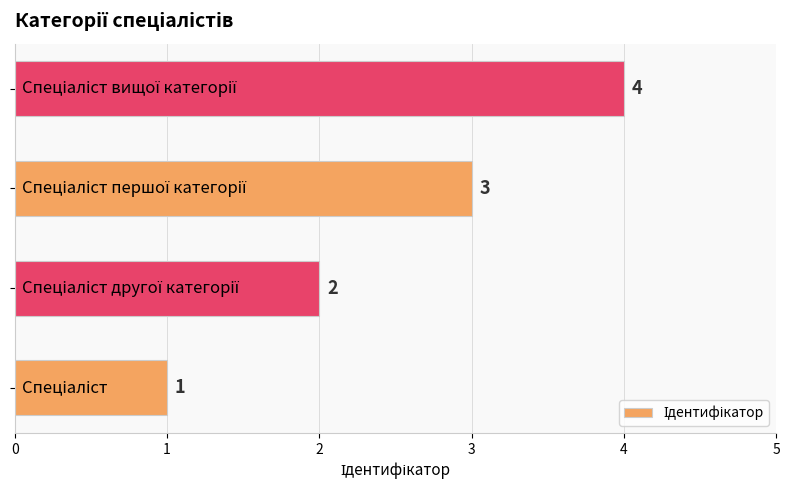

Count the values in the range 2 to 4.

3